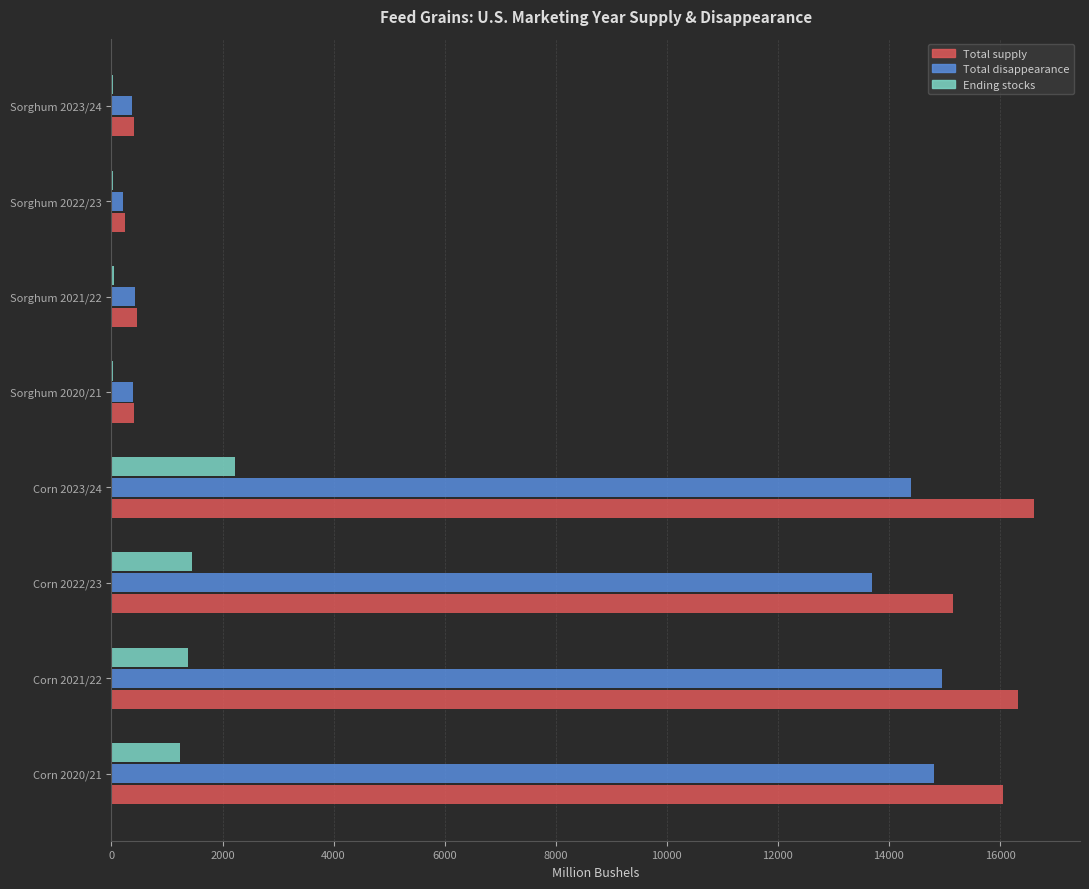

The value of Total supply at Corn 2021/22 is 24206.0. True or false?

False